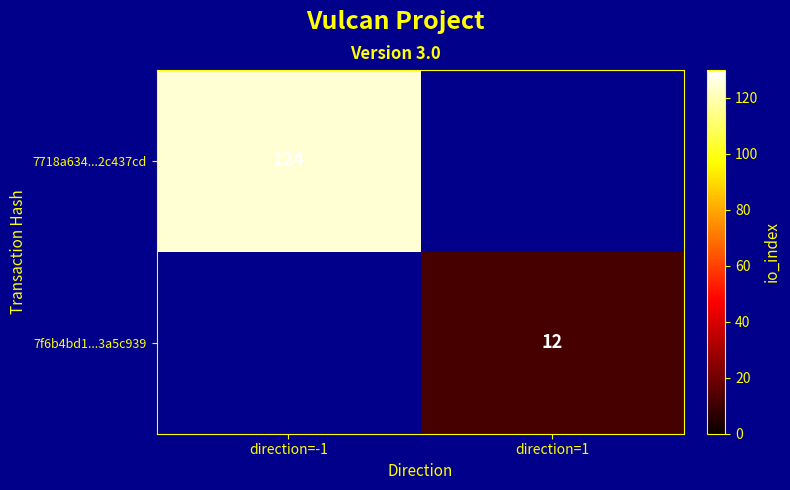

True or false: 7f6b4bd1...3a5c939 has a value of 16 at direction=1.

False